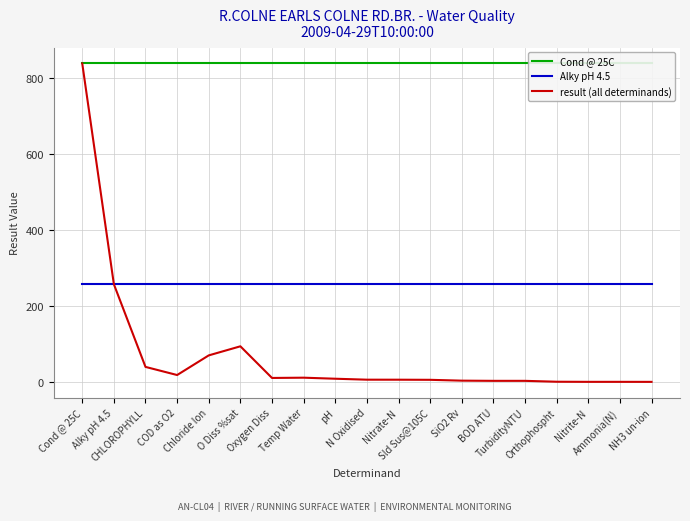

Reading right to left, list all the values displayed in this chart.

Cond @ 25C: NH3 un-ion=838.0	Ammonia(N)=838.0	Nitrite-N=838.0	Orthophospht=838.0	TurbidityNTU=838.0	BOD ATU=838.0	SiO2 Rv=838.0	Sld Sus@105C=838.0	Nitrate-N=838.0	N Oxidised=838.0	pH=838.0	Temp Water=838.0	Oxygen Diss=838.0	O Diss %sat=838.0	Chloride Ion=838.0	COD as O2=838.0	CHLOROPHYLL=838.0	Alky pH 4.5=838.0	Cond @ 25C=838.0
Alky pH 4.5: NH3 un-ion=257.0	Ammonia(N)=257.0	Nitrite-N=257.0	Orthophospht=257.0	TurbidityNTU=257.0	BOD ATU=257.0	SiO2 Rv=257.0	Sld Sus@105C=257.0	Nitrate-N=257.0	N Oxidised=257.0	pH=257.0	Temp Water=257.0	Oxygen Diss=257.0	O Diss %sat=257.0	Chloride Ion=257.0	COD as O2=257.0	CHLOROPHYLL=257.0	Alky pH 4.5=257.0	Cond @ 25C=257.0
result (all determinands): NH3 un-ion=0.0	Ammonia(N)=0.1	Nitrite-N=0.1	Orthophospht=0.4	TurbidityNTU=2.7	BOD ATU=2.7	SiO2 Rv=3.2	Sld Sus@105C=5.4	Nitrate-N=5.7	N Oxidised=5.8	pH=8.3	Temp Water=11.0	Oxygen Diss=10.3	O Diss %sat=93.6	Chloride Ion=69.7	COD as O2=18.0	CHLOROPHYLL=39.4	Alky pH 4.5=257.0	Cond @ 25C=838.0